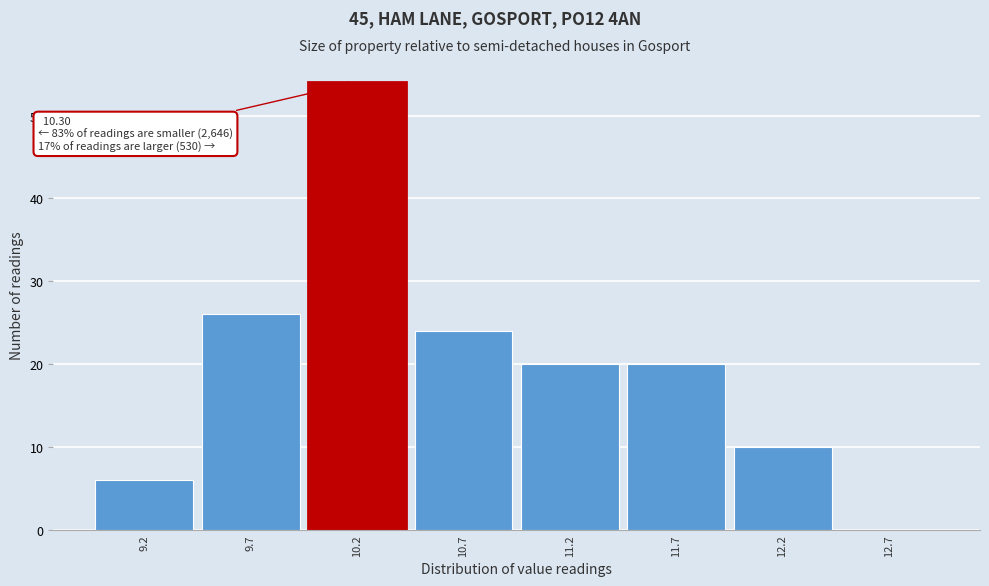

Reading right to left, list all the values displayed in this chart.

12.7=0	12.2=10	11.7=20	11.2=20	10.7=24	10.2=54	9.7=26	9.2=6